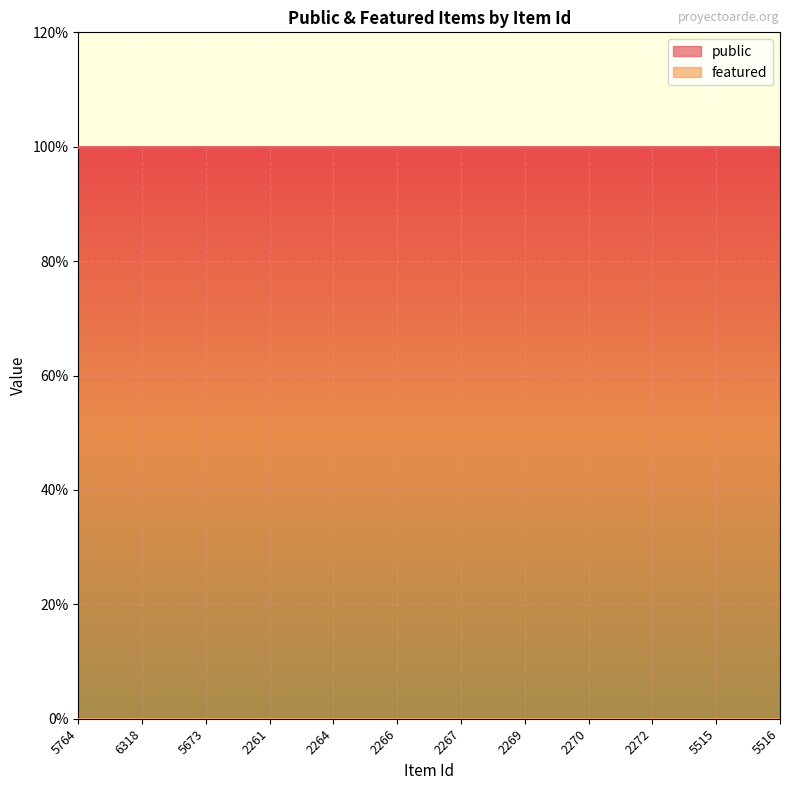

What is the value of the public point at the 7th from the left?

1